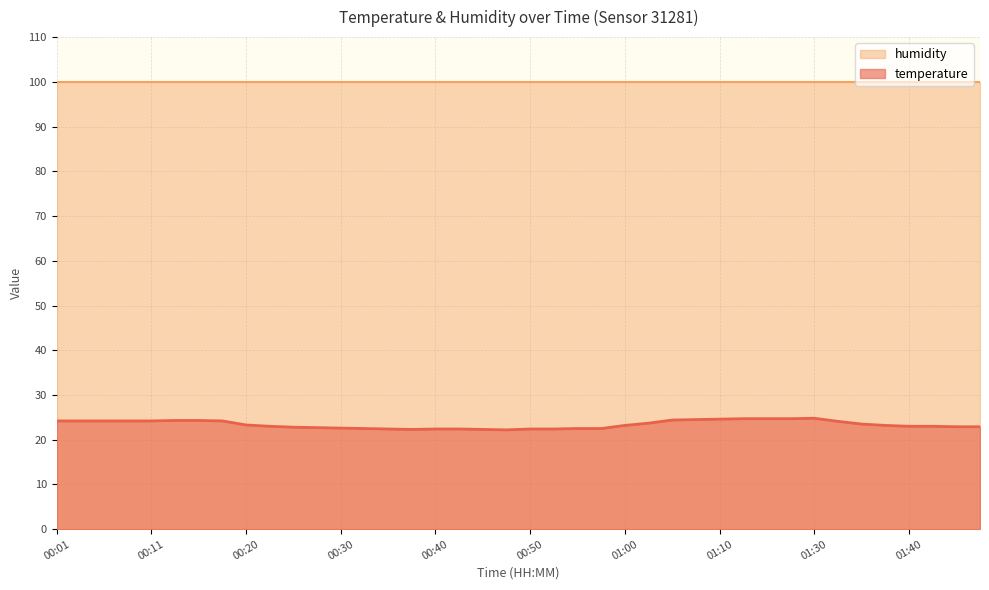

At which category does the data reach its first local valley?

00:38